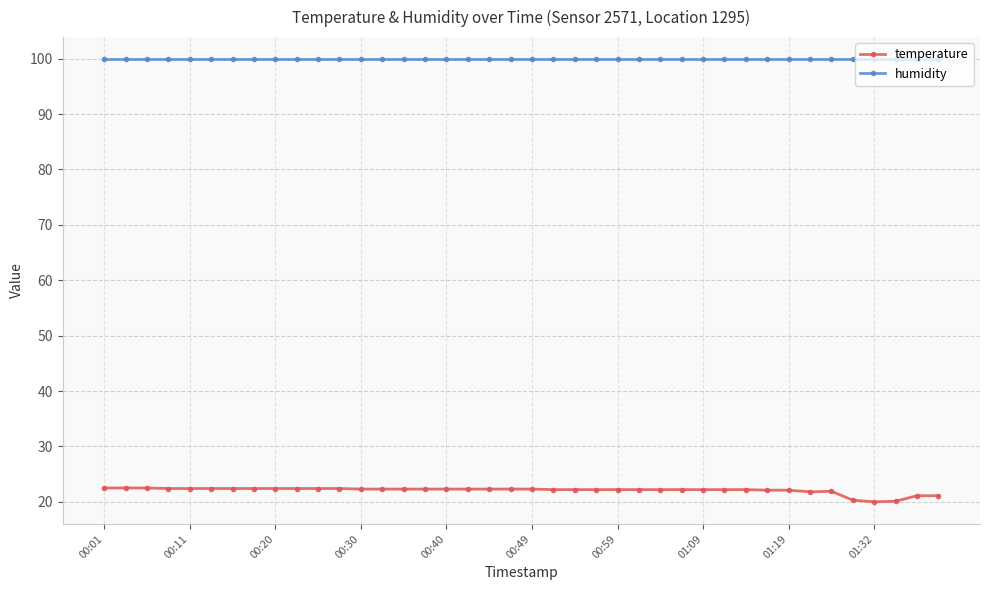

List the series in order of their overall mean, lowest first.

temperature, humidity